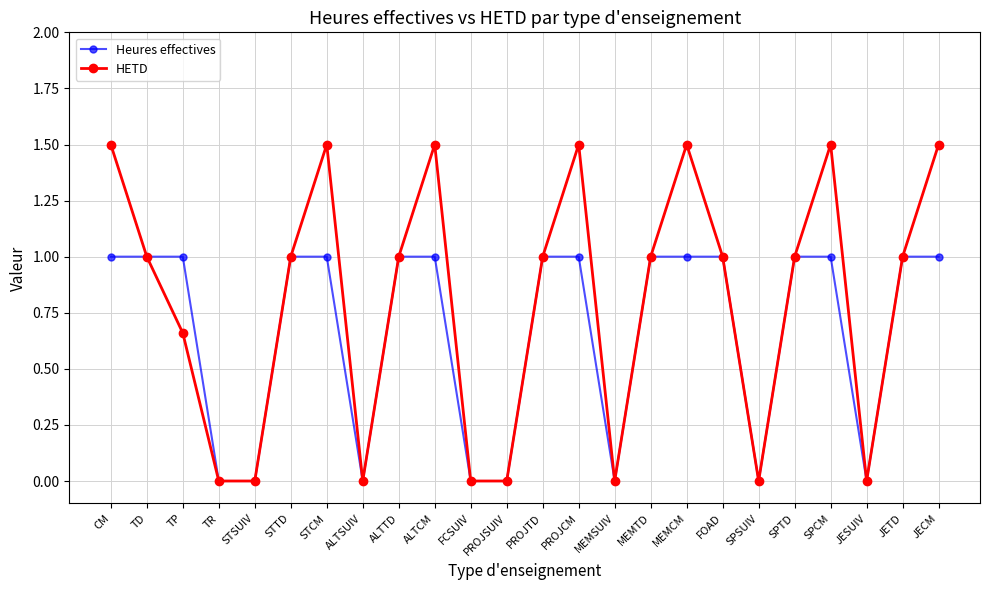

True or false: HETD has more than 0 interior local peaks.

True